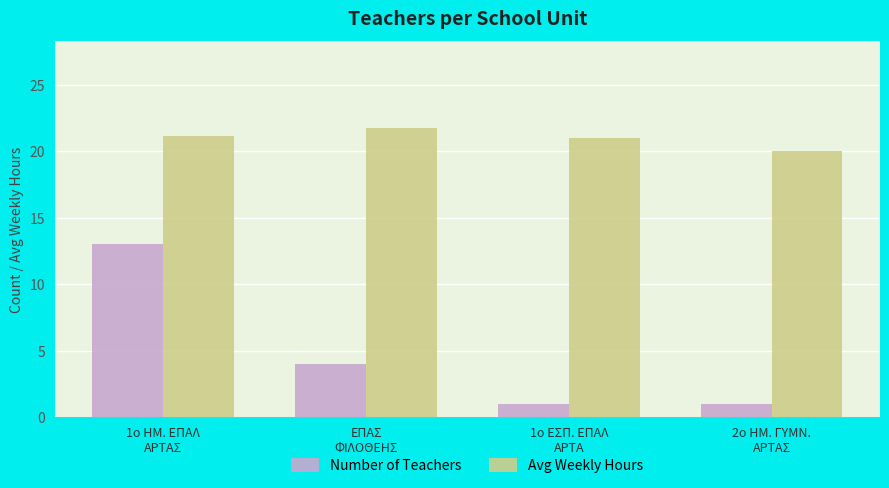

Which series has the largest total across all categories?

Avg Weekly Hours